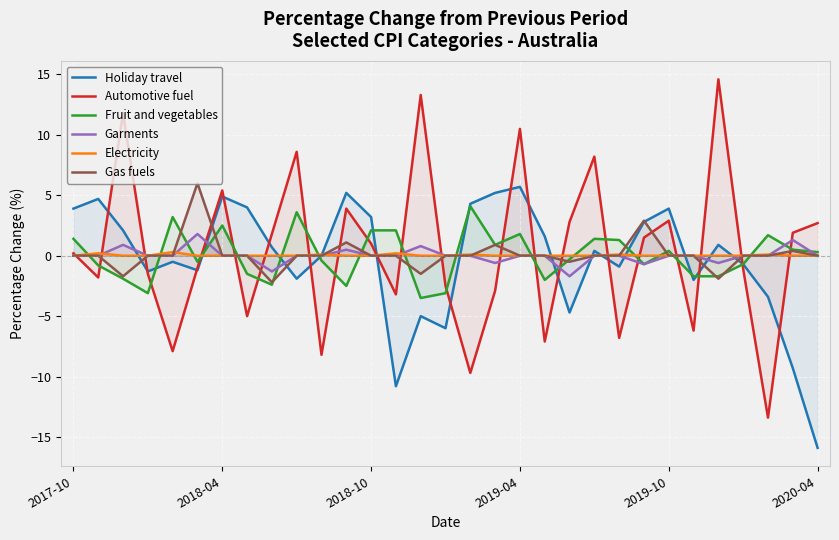

What is the difference between the maximum and minimum values in the Electricity series?

0.3